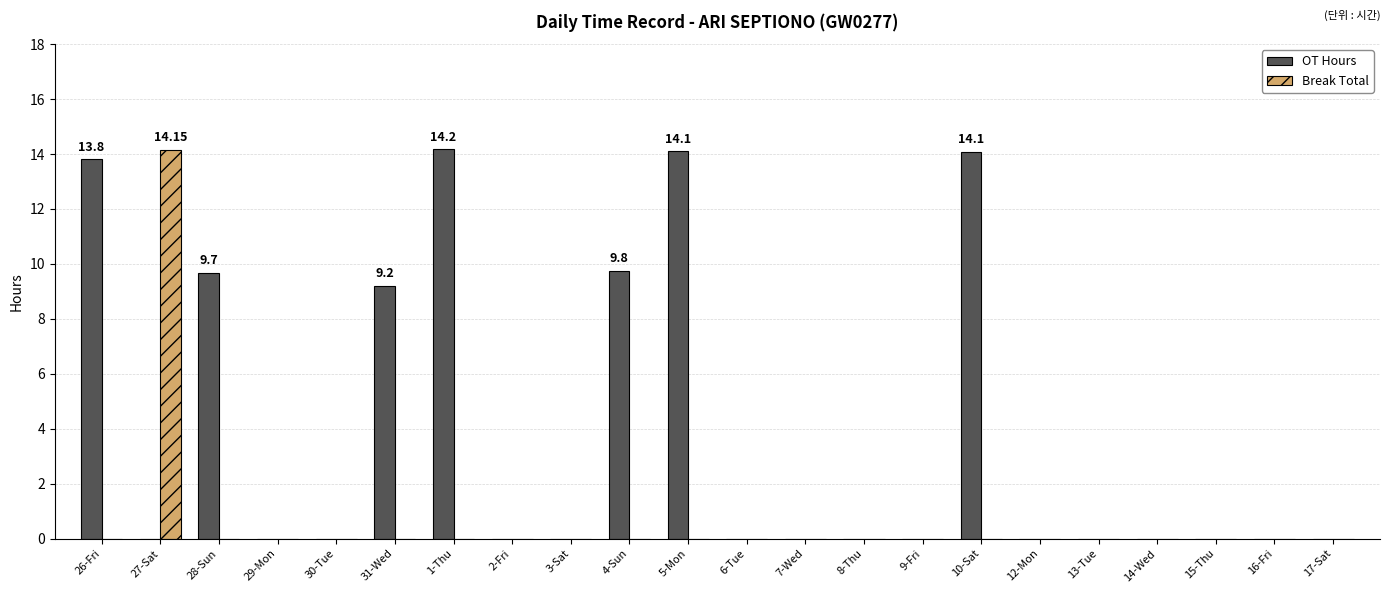

What is the total value across all series at 31-Wed?

9.2